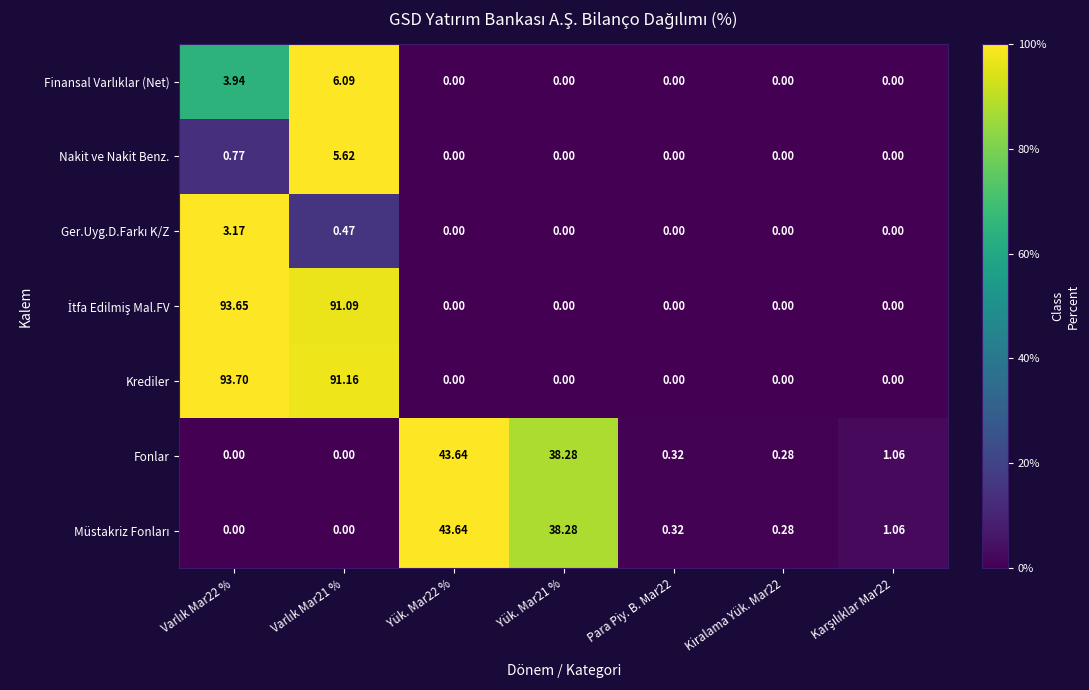

Which series has the widest spread of values?

Krediler